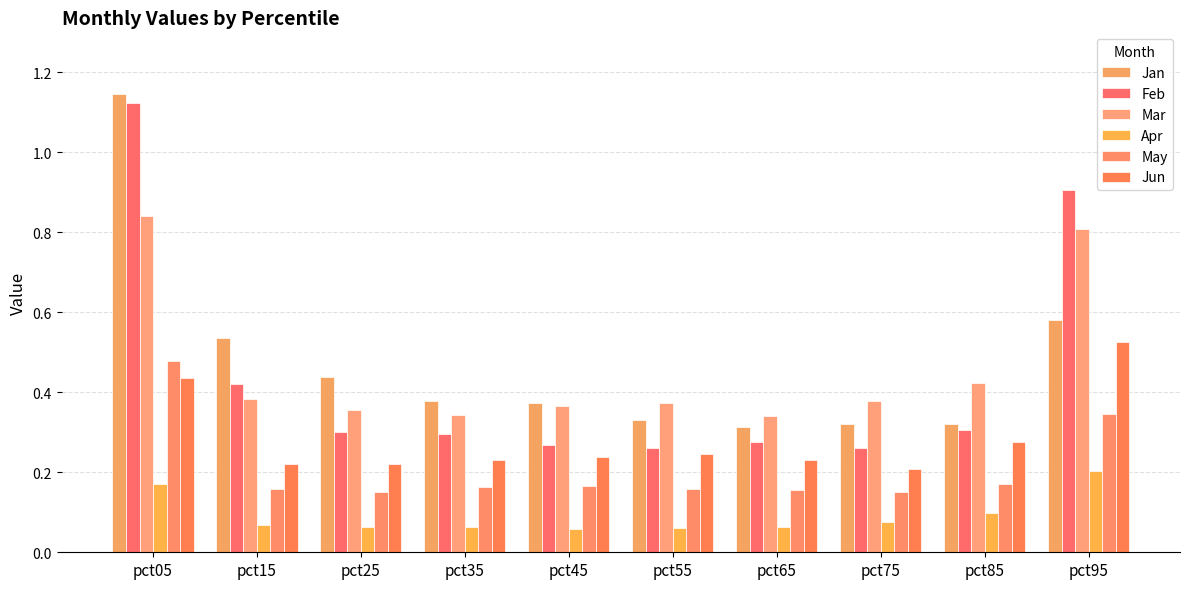

Which series has the widest spread of values?

Feb